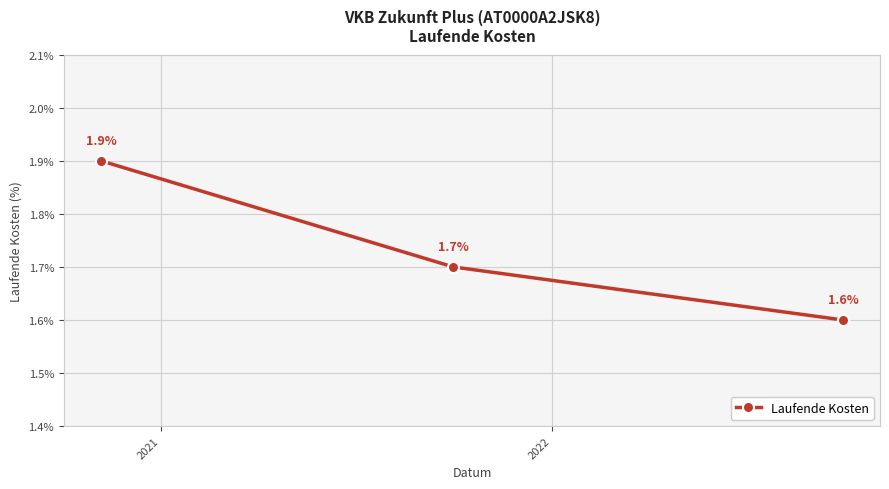

What is the average value?

1.7